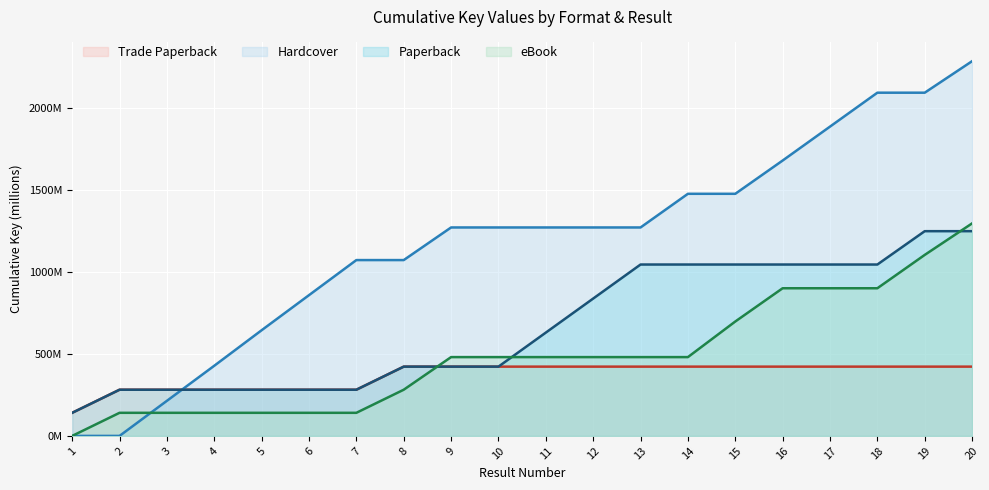

Where does the Paperback series first go above 630?

11